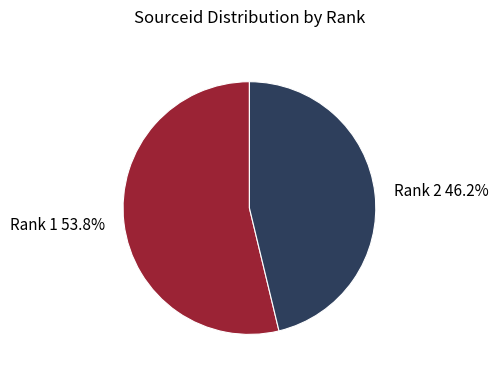

Does Rank 2 account for over 50% of the chart?

No